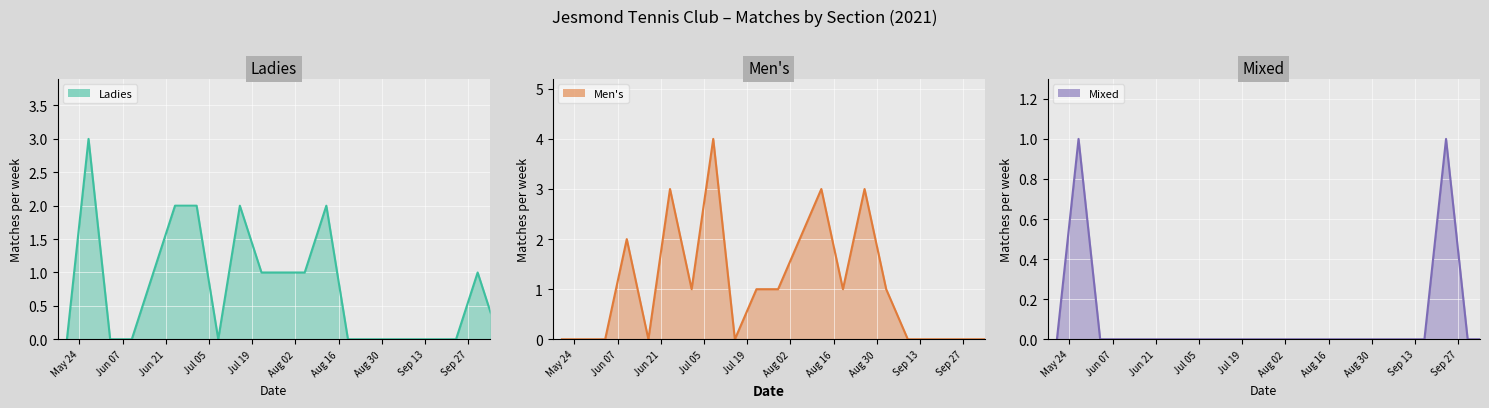

How many interior local peaks does the Mixed line series have?

2